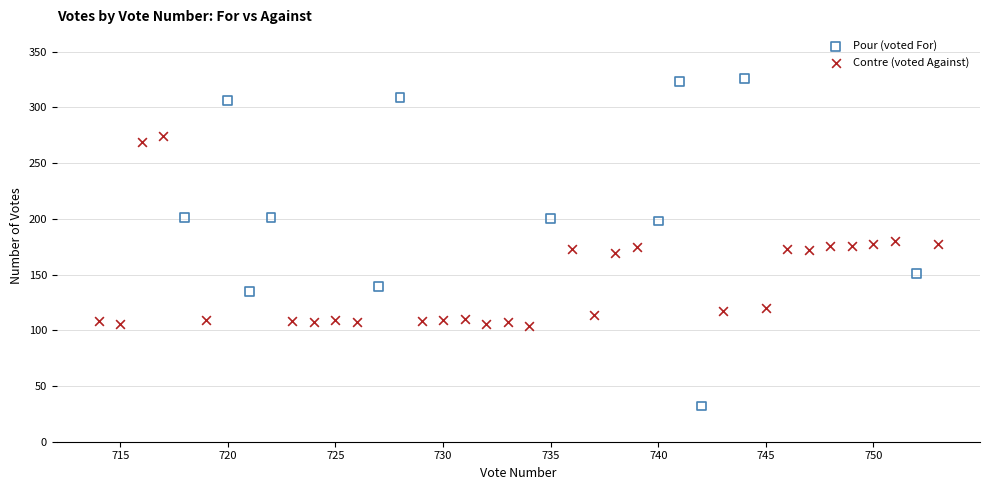

Which series reaches the minimum Y coordinate?

Pour (voted For)